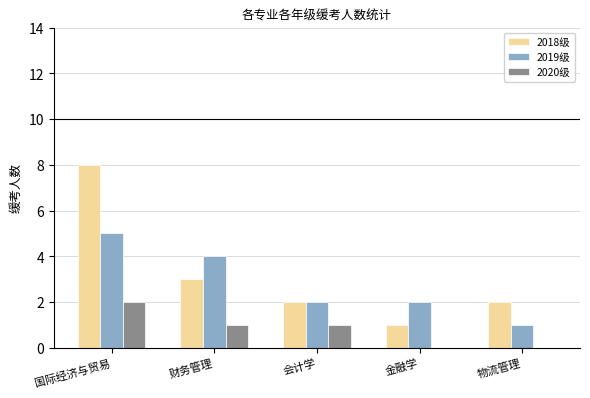

How many categories are shown in the chart?

5